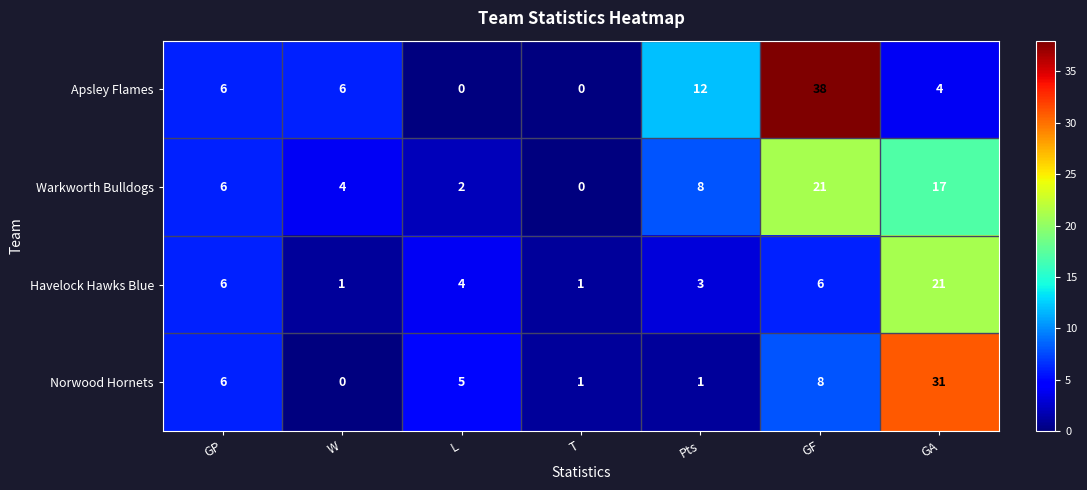

How many values in the Apsley Flames series are below 6?

3